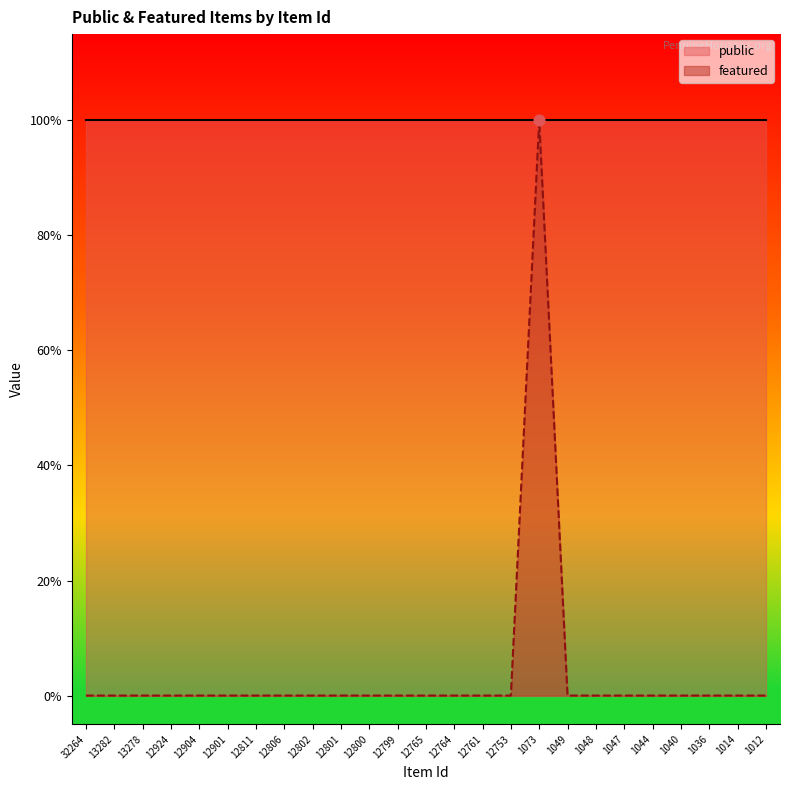

Which has a higher value, 12924 or 1014?

12924